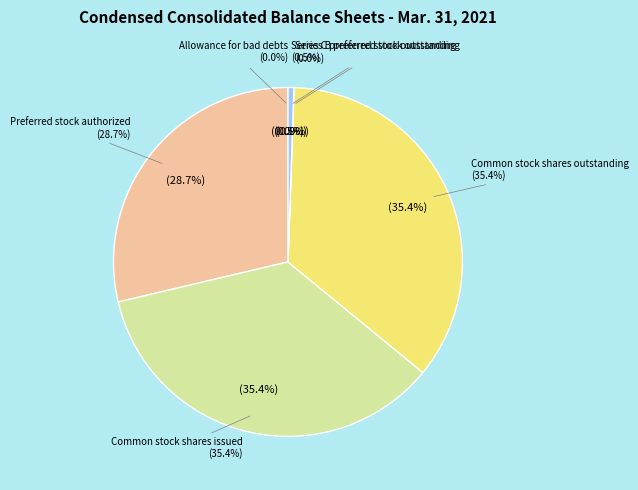

Which category has the biggest portion of the pie?

Common stock shares issued